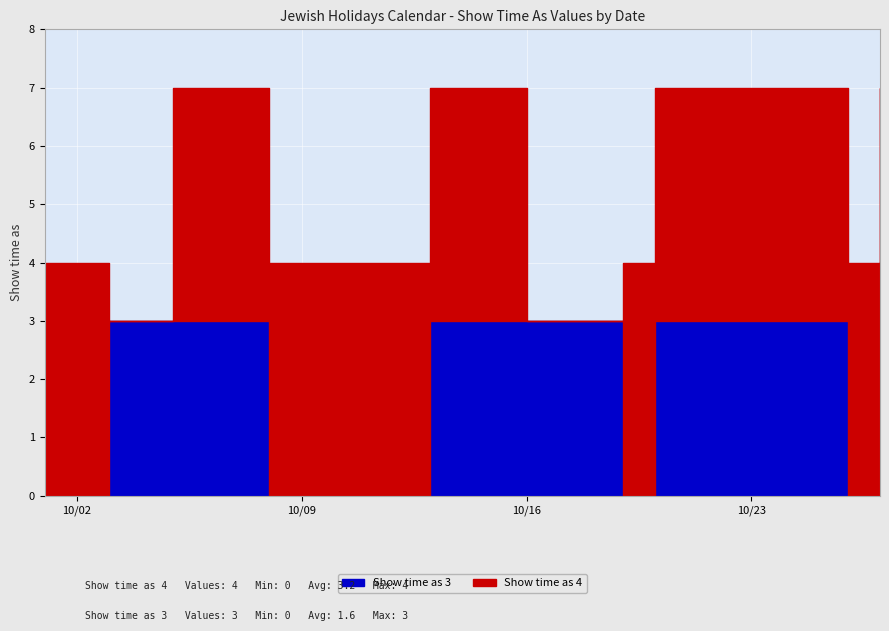

Count the number of data series in this chart.

2